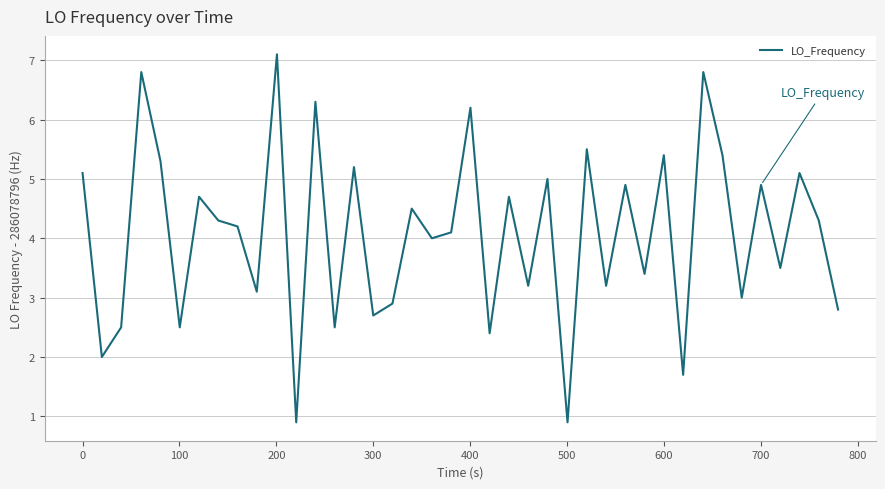

What is the greatest value displayed?

7.1